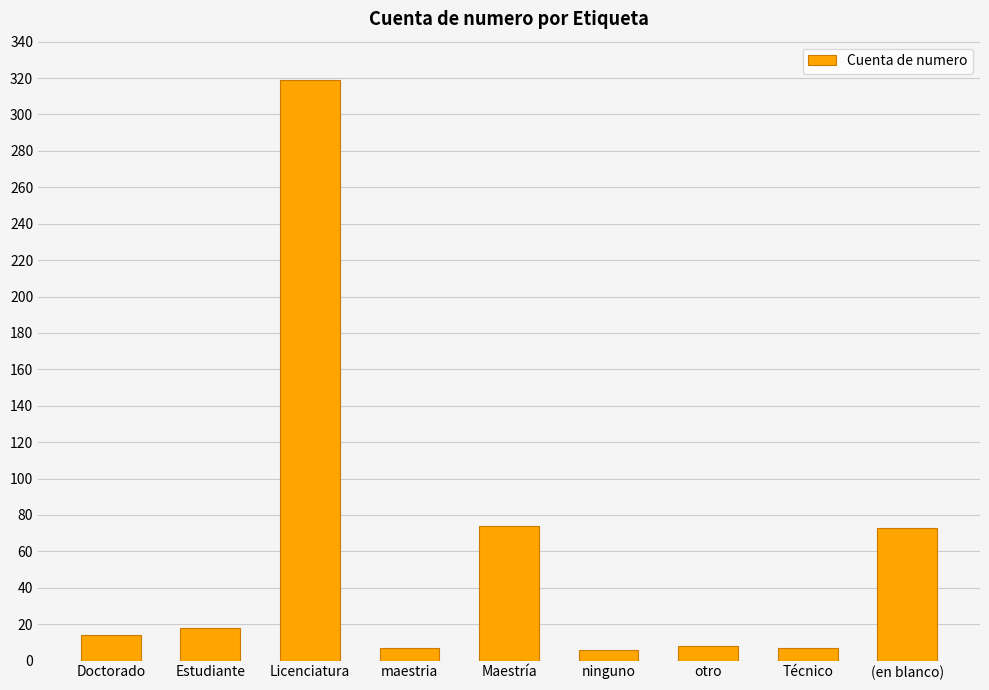

What is the change in value from Licenciatura to maestria?

-312